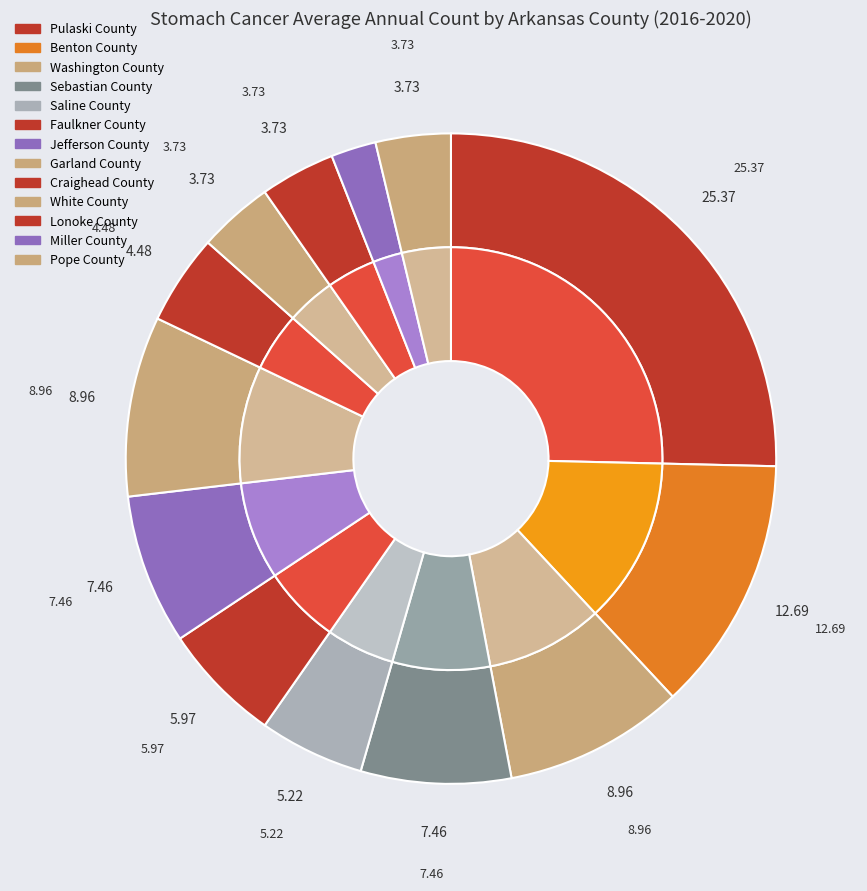

Is Faulkner County the majority of the pie?

No